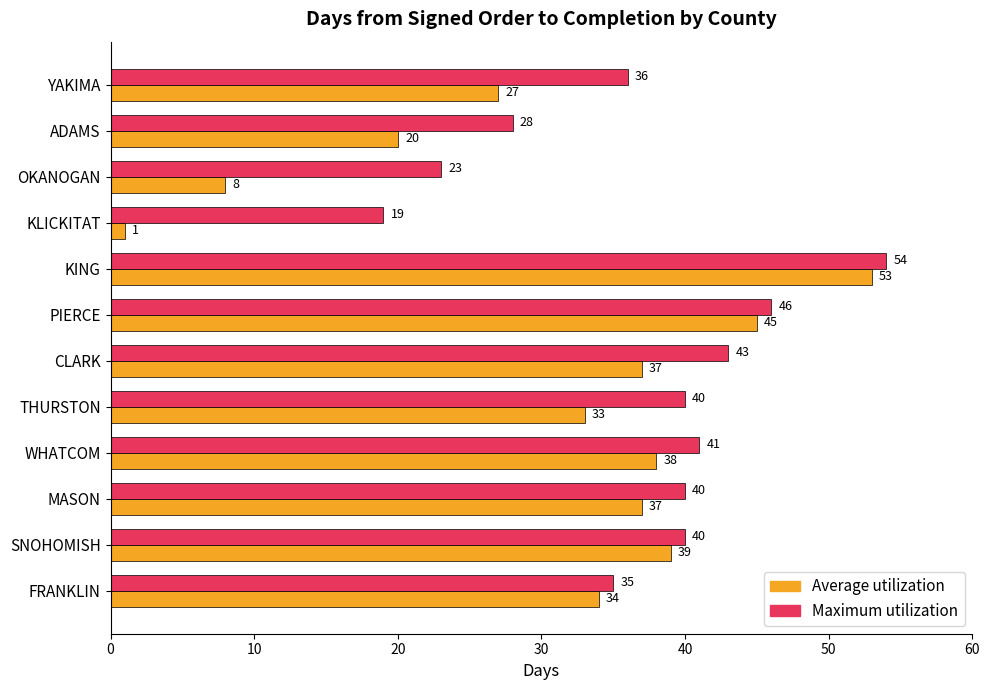

At THURSTON, list the series in order from smallest to largest.

Average utilization, Maximum utilization